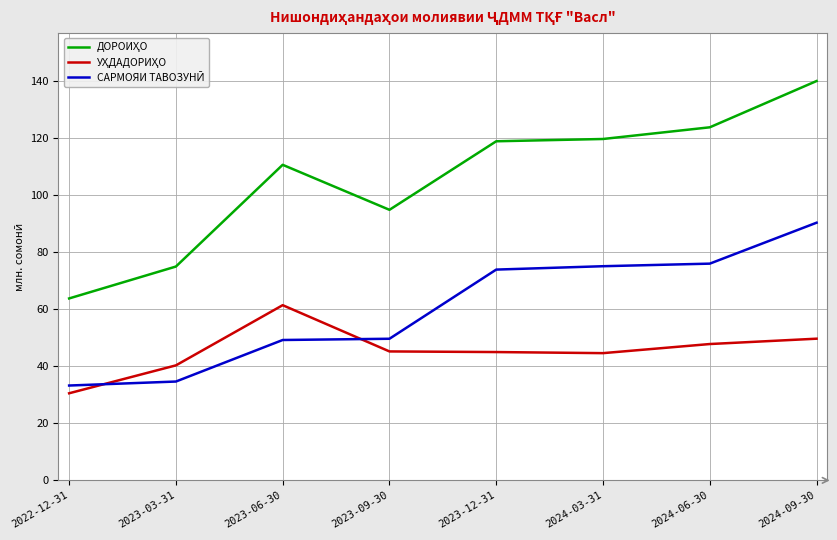

What is the smallest value displayed?

30.6